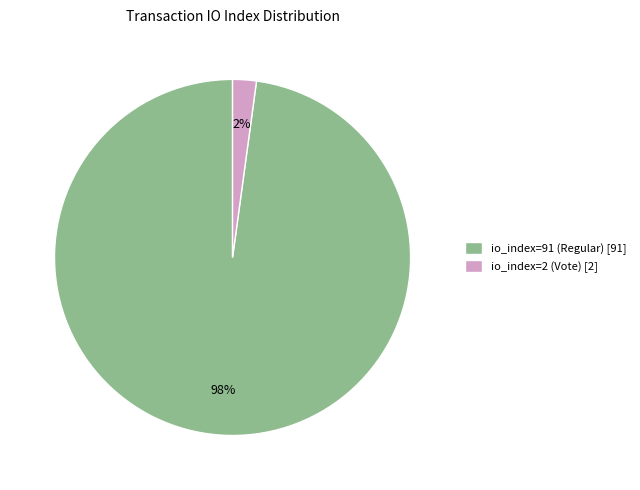

The io_index=2 (Vote) slice represents 2% of the pie. True or false?

True